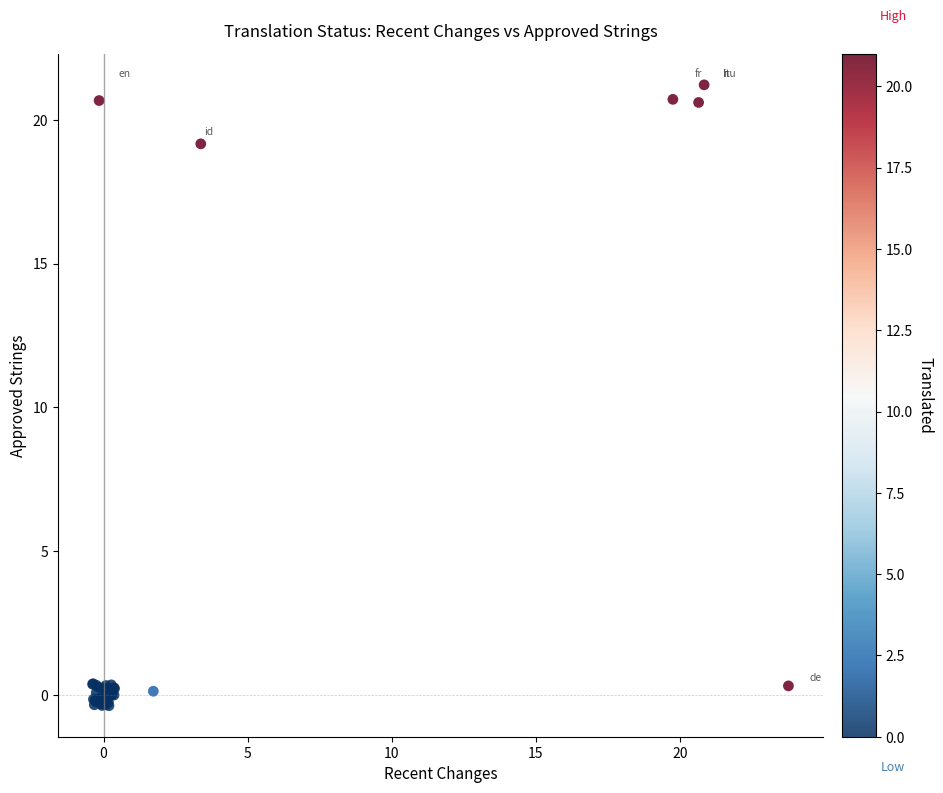

What Y value in the scatter plot is closest to 10?

19.2